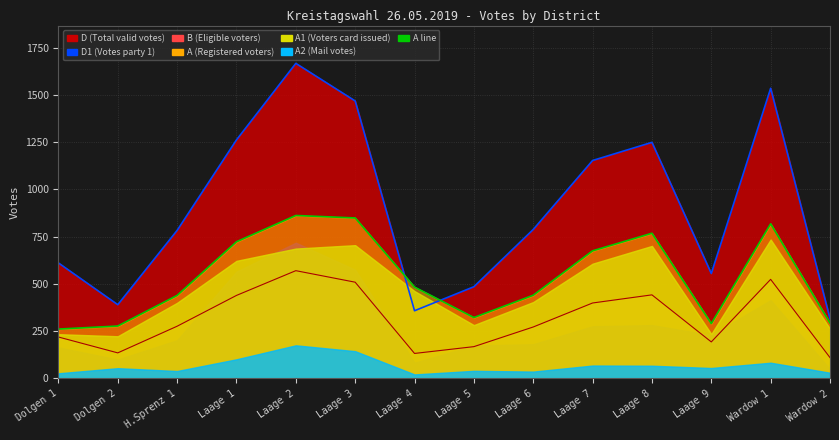

How many interior local peaks does the A line series have?

3